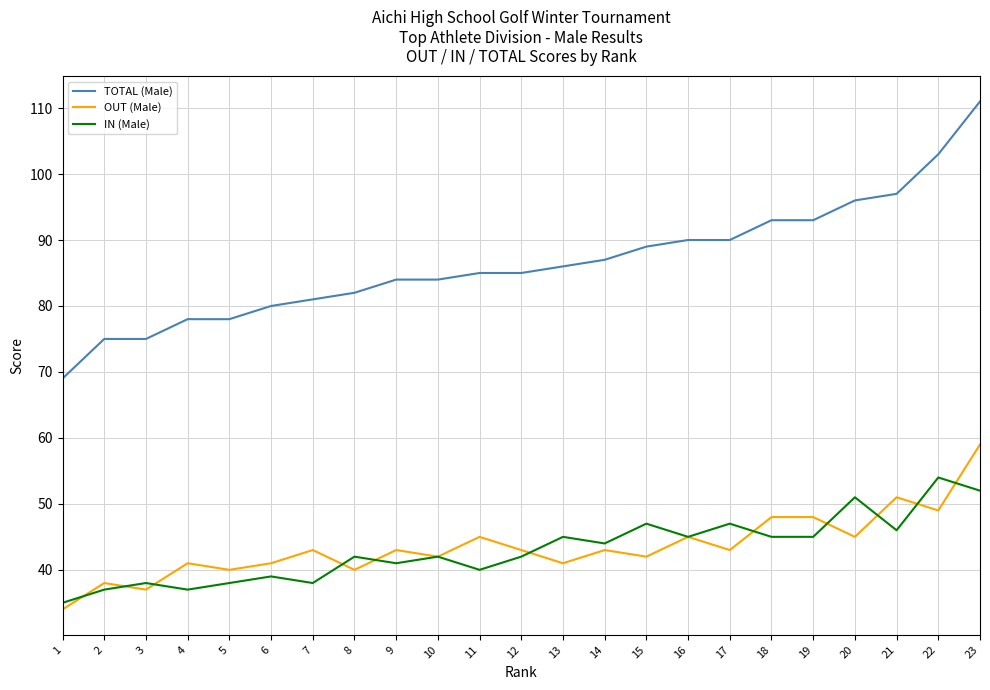

Which series has the largest total across all categories?

TOTAL (Male)